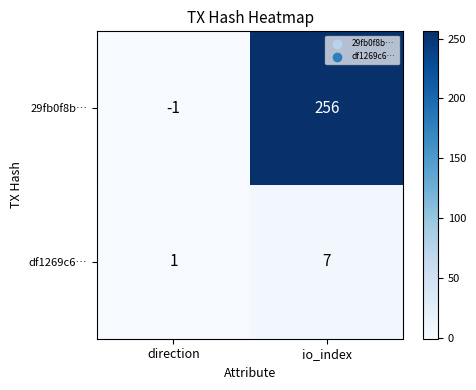

Which category has the lowest value in the 29fb0f8b… series?

direction